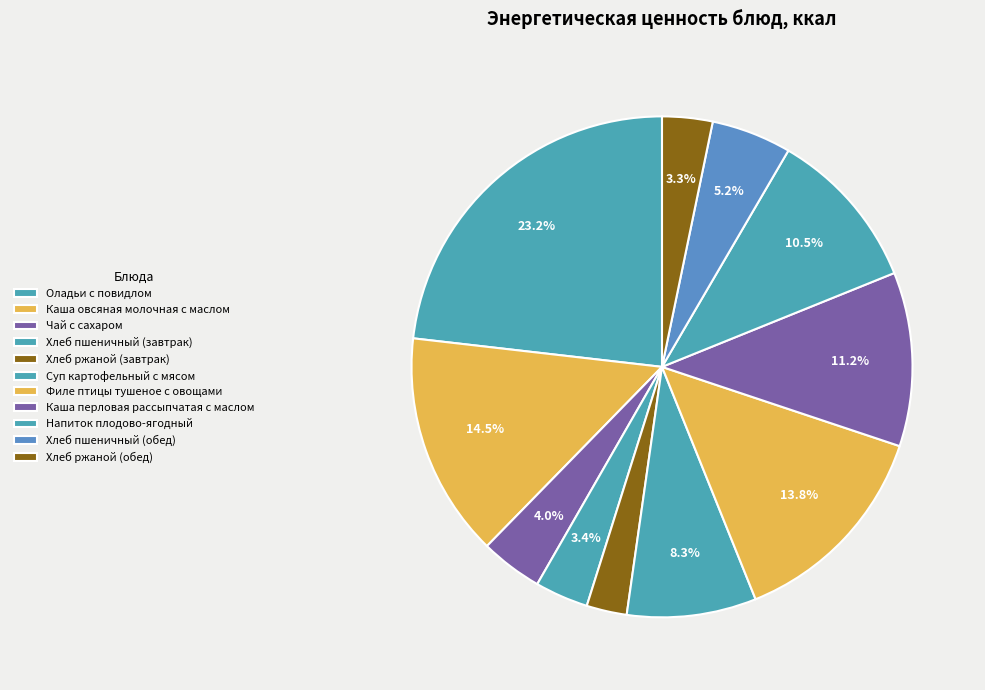

The Хлеб пшеничный (обед) slice represents 1% of the pie. True or false?

False